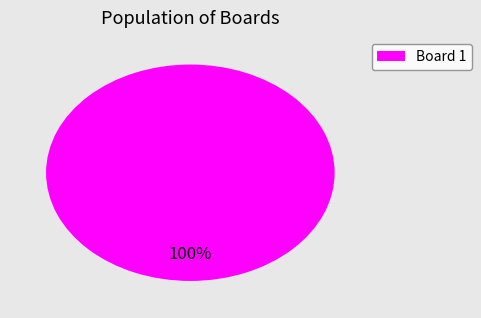

Is there any slice that represents more than half of the pie?

Yes